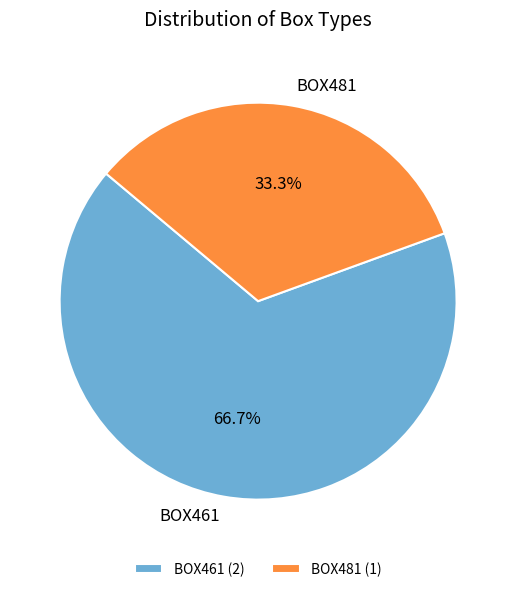

What is the total percentage of BOX461 and BOX481?

100.0%